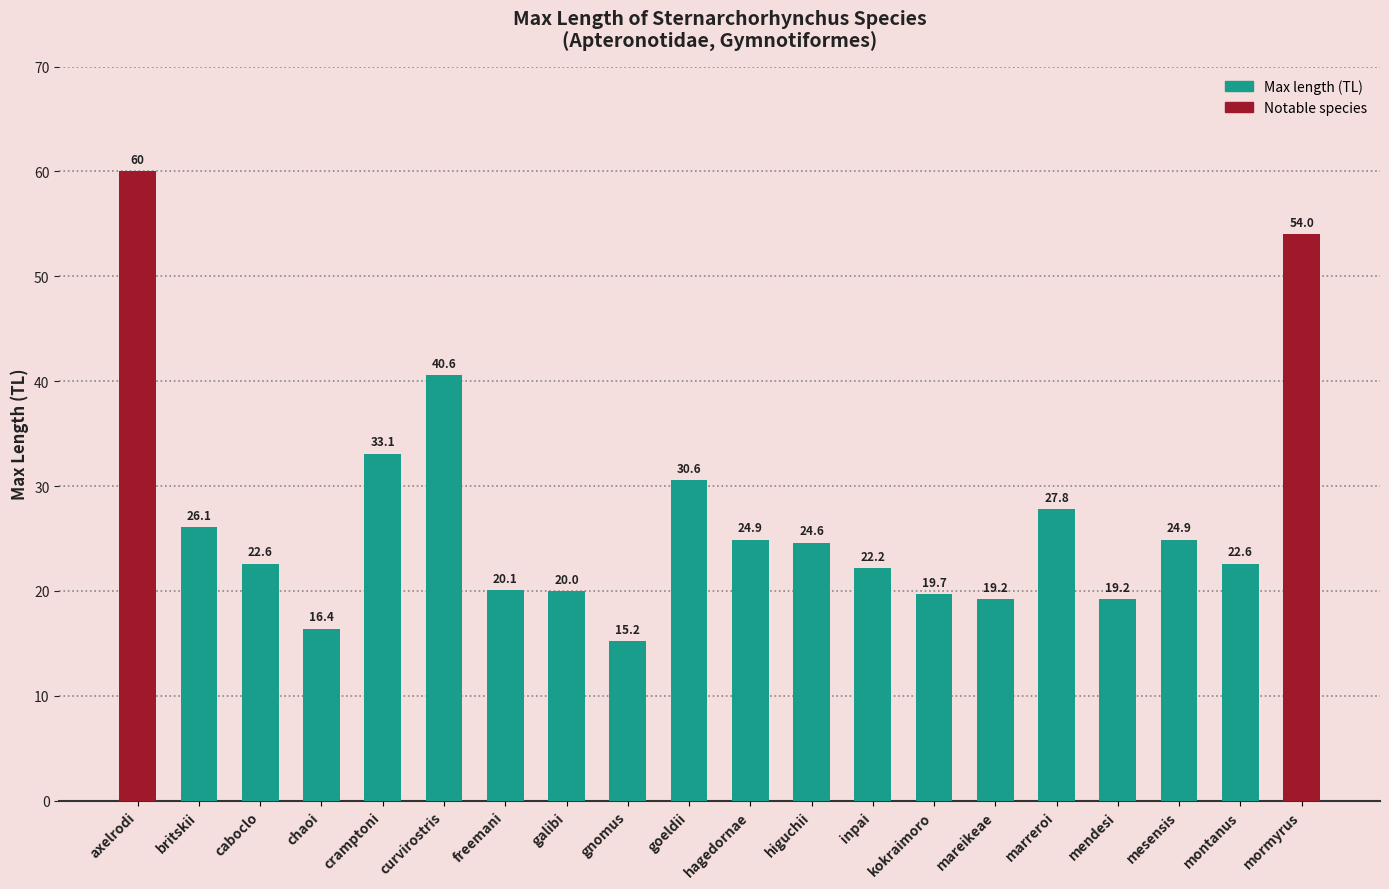

What is the ratio of the value at cramptoni to the value at marreroi?

1.2